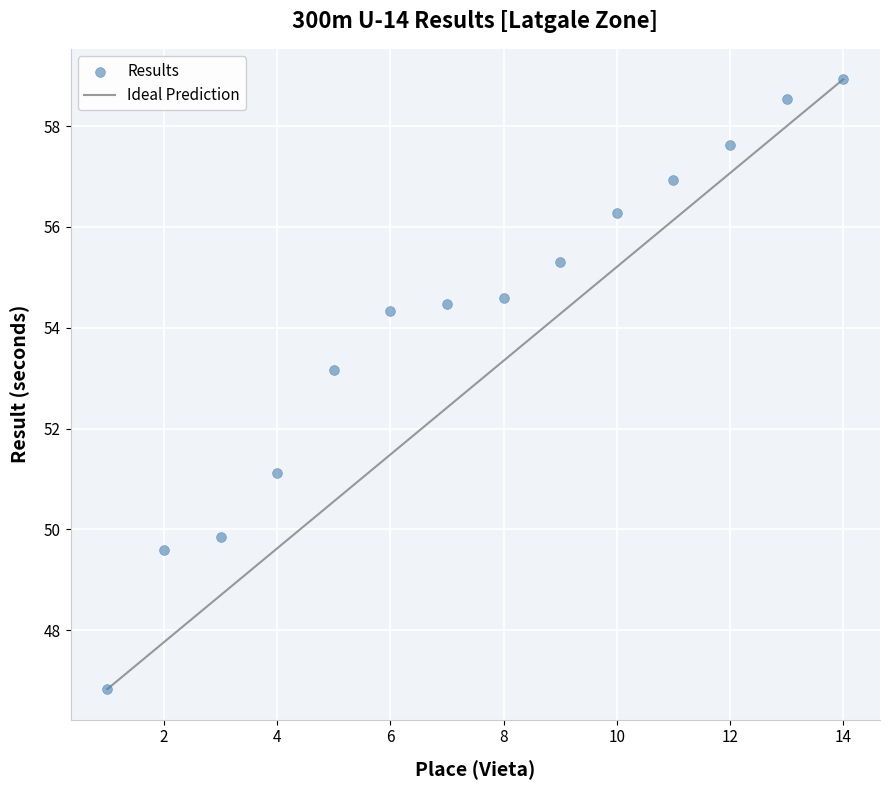

What Y value in the scatter plot is closest to 52?

51.1